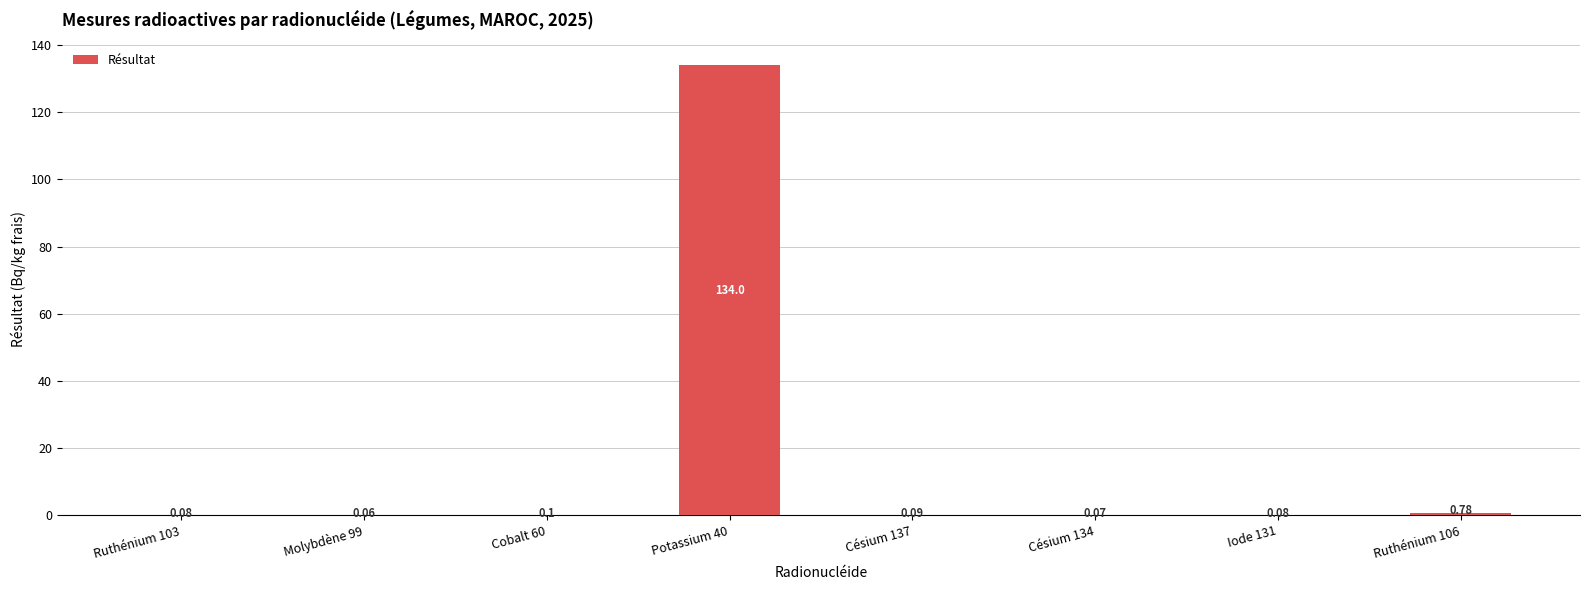

What is the sum of all values?

135.3